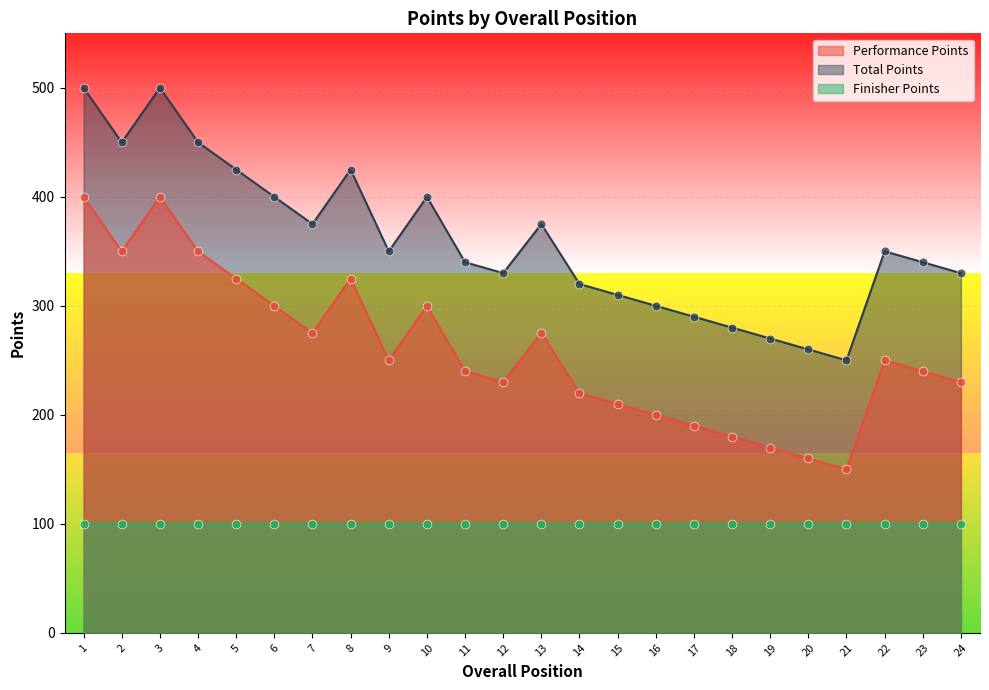

Is the value of Performance Points at 16 greater than the value of Total Points at 23?

No